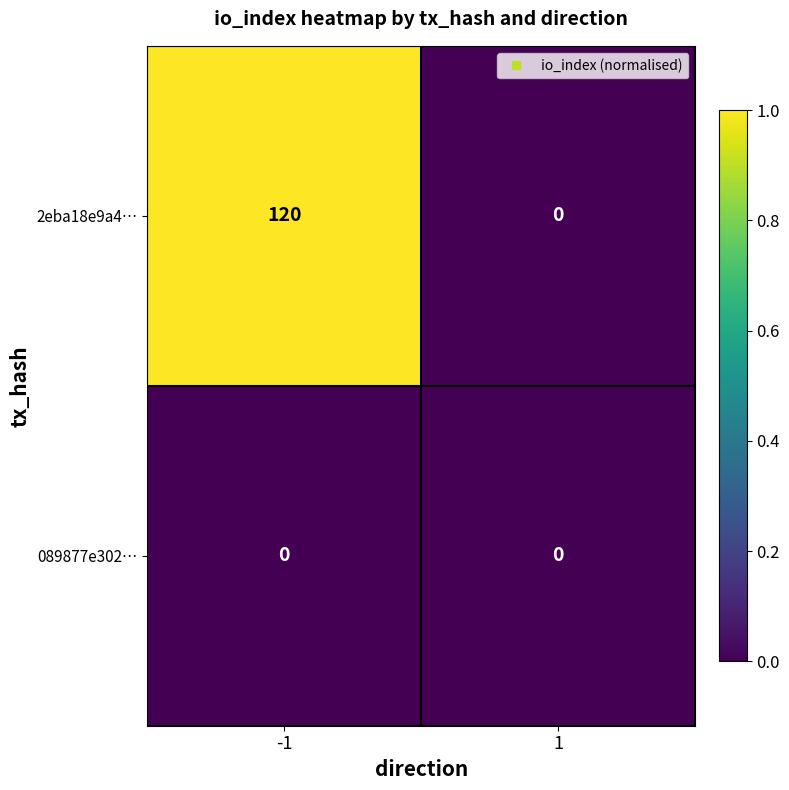

Which series has the largest range (max minus min)?

2eba18e9a4…